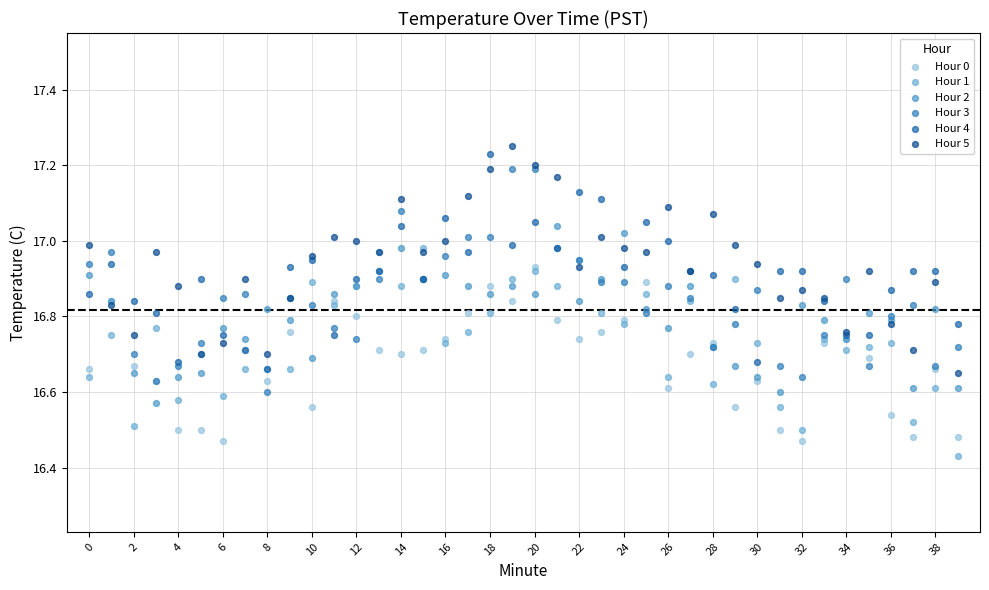

What are all the series names shown in the legend?

Hour 0, Hour 1, Hour 2, Hour 3, Hour 4, Hour 5